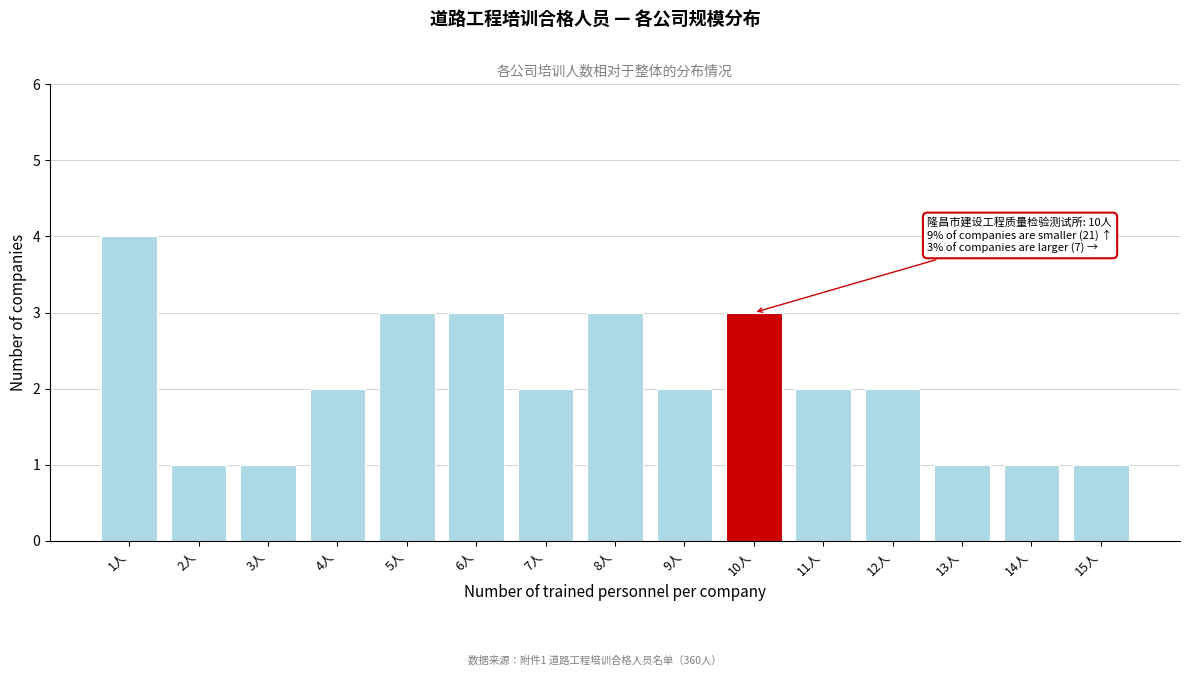

Reading left to right, list all the values displayed in this chart.

4	1	1	2	3	3	2	3	2	3	2	2	1	1	1